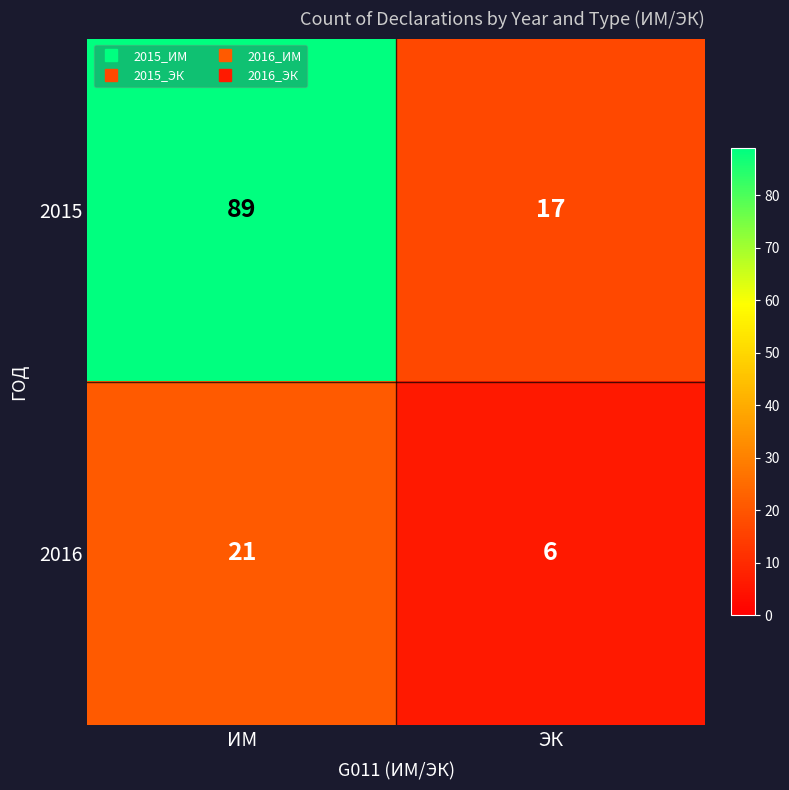

Reading left to right, list all the values displayed in this chart.

2015: ИМ=89	ЭК=17
2016: ИМ=21	ЭК=6